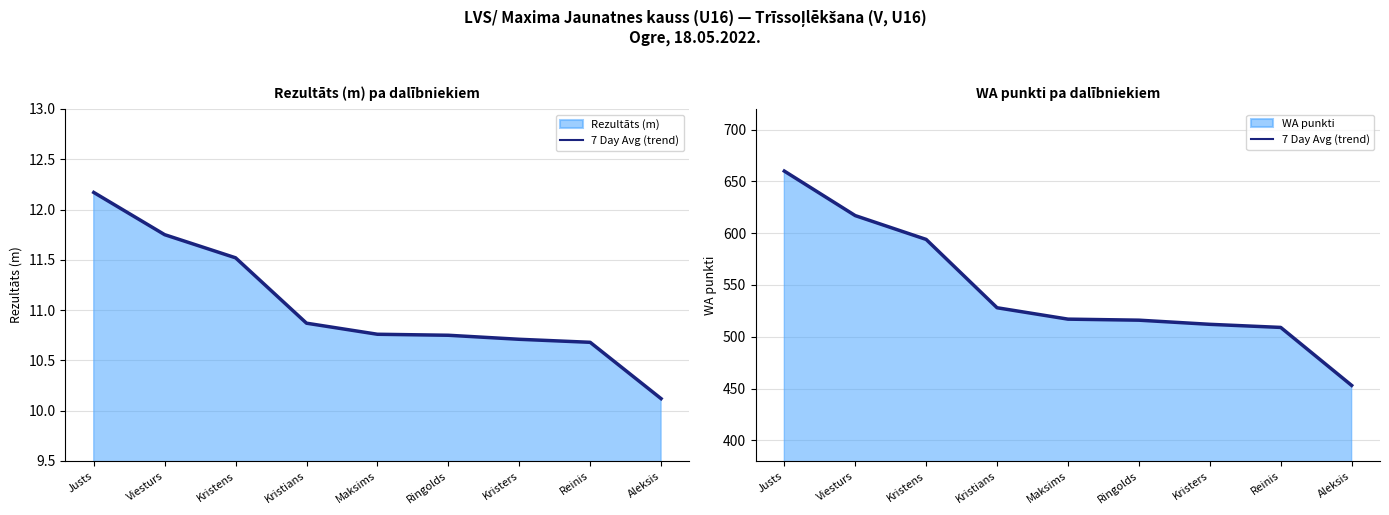

What is the difference between the maximum and second lowest values?

151